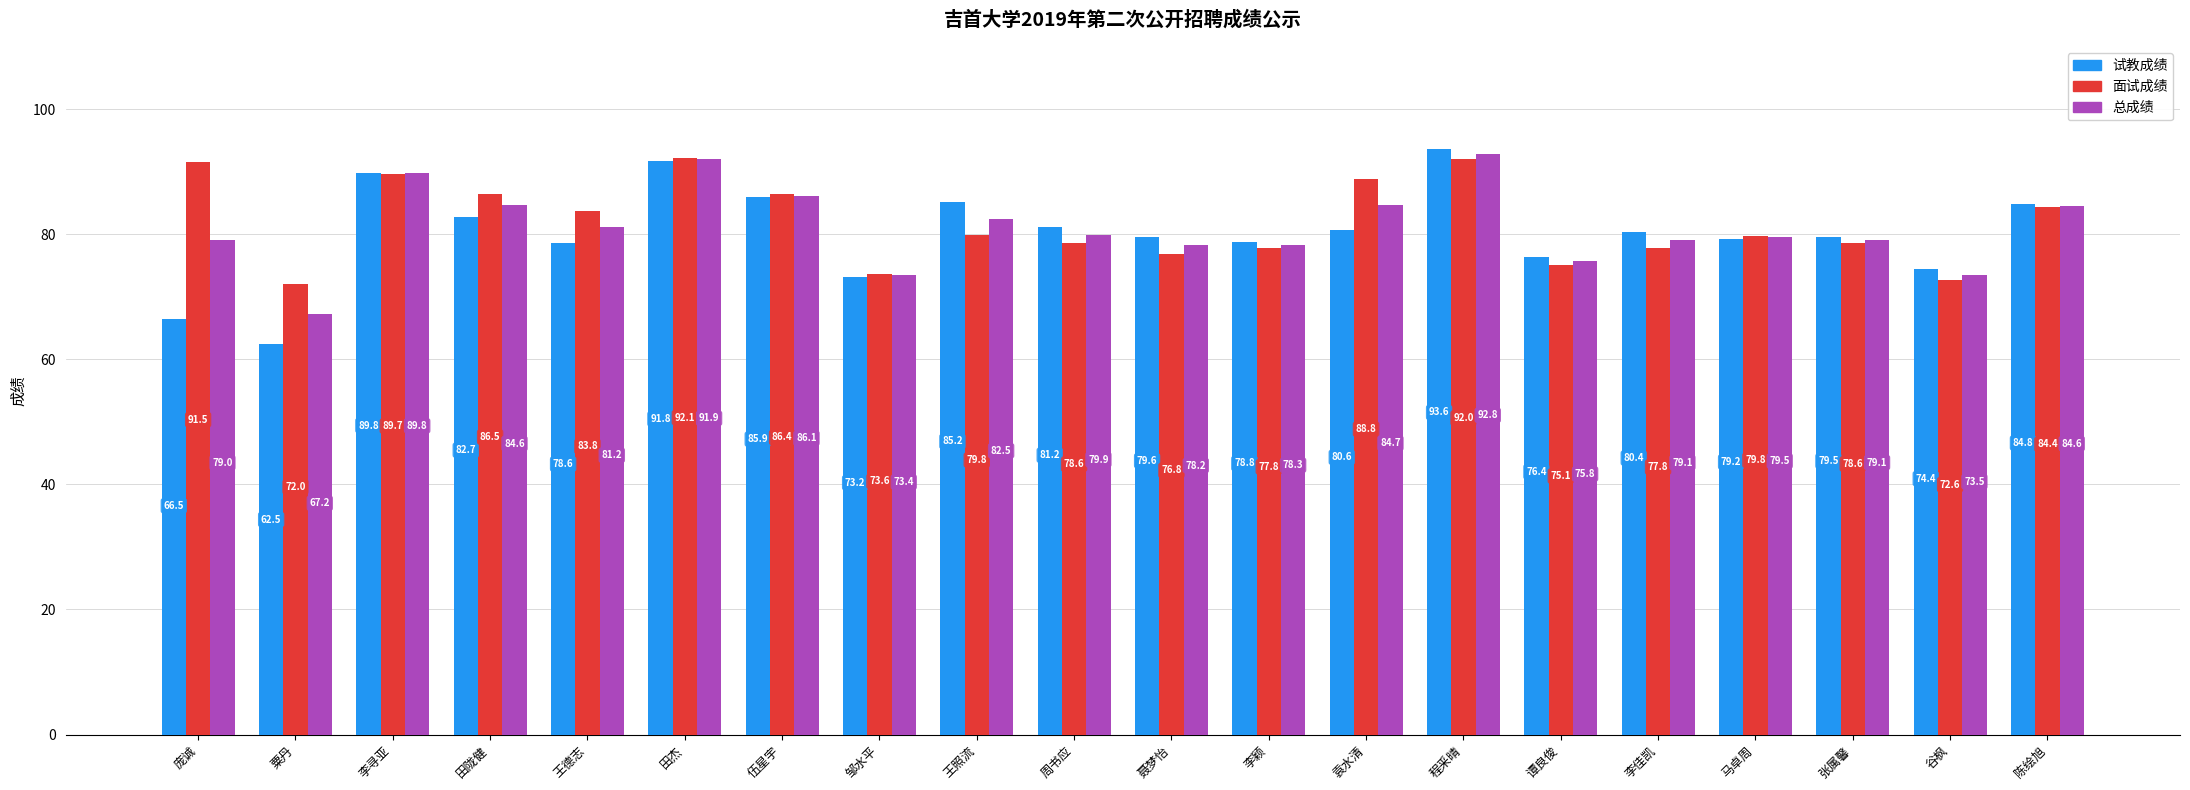

Which series has the largest range (max minus min)?

试教成绩